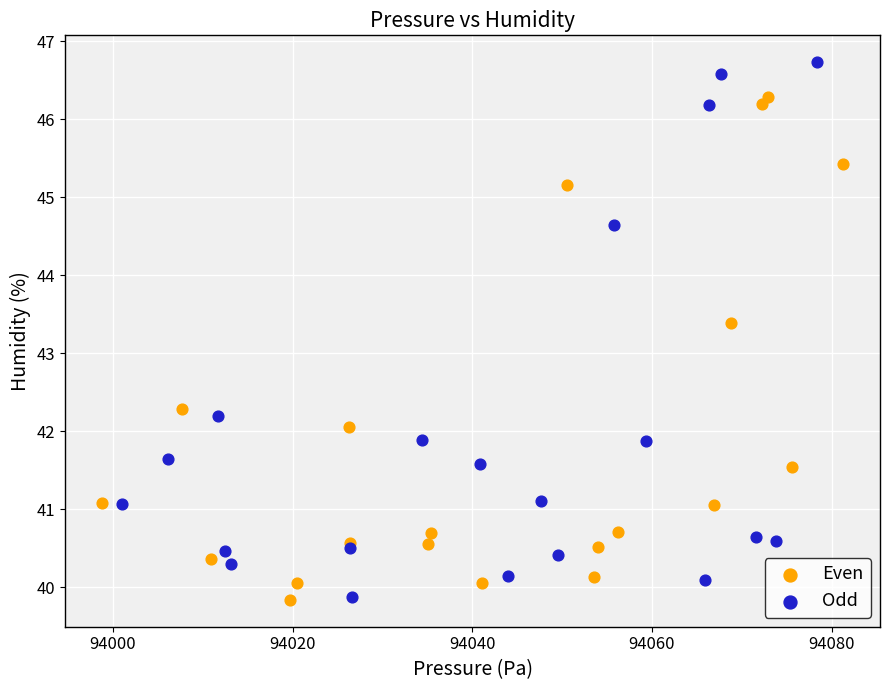

Which series has the largest Y range (max minus min)?

Odd